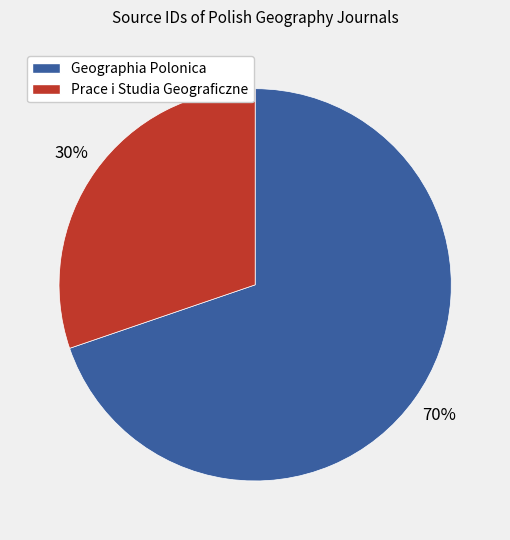

Does any single category account for the majority?

Yes